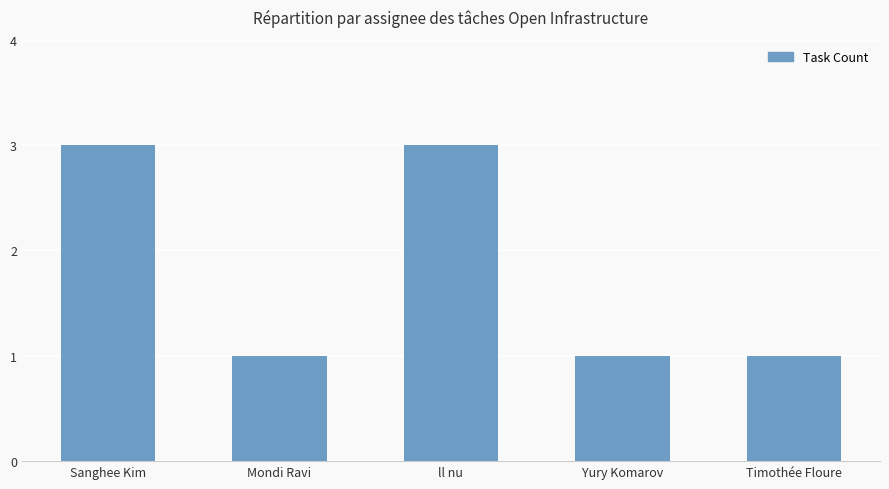

What is the ratio of the value at Yury Komarov to the value at Mondi Ravi?

1.0